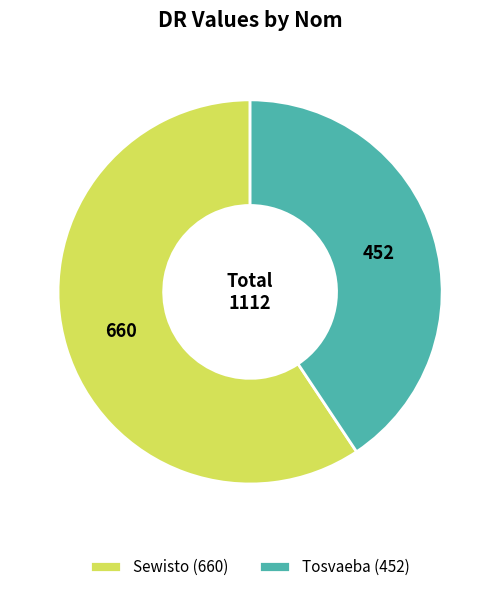

Approximately how many times larger is the value at Tosvaeba (452) compared to Sewisto (660)?

0.7